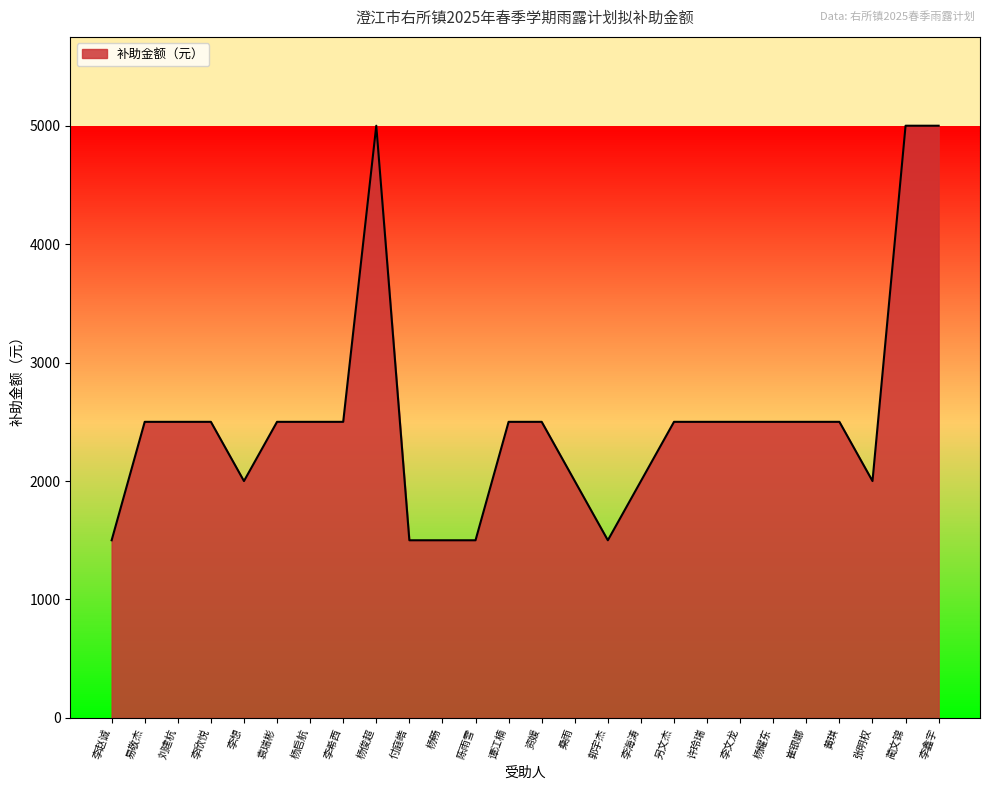

Count the number of categories in the chart.

26